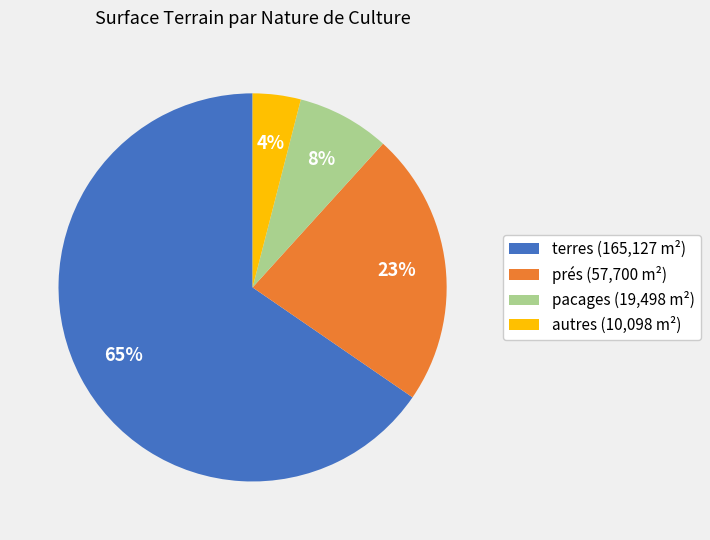

Which category accounts for the majority?

terres (165,127 m²)